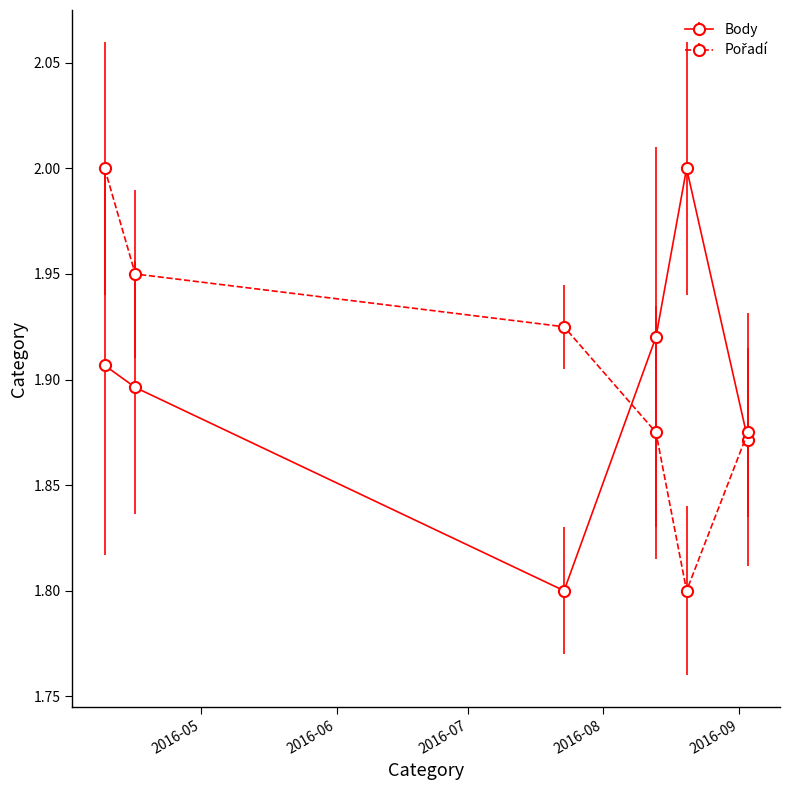

What is the smallest value displayed?

1.8